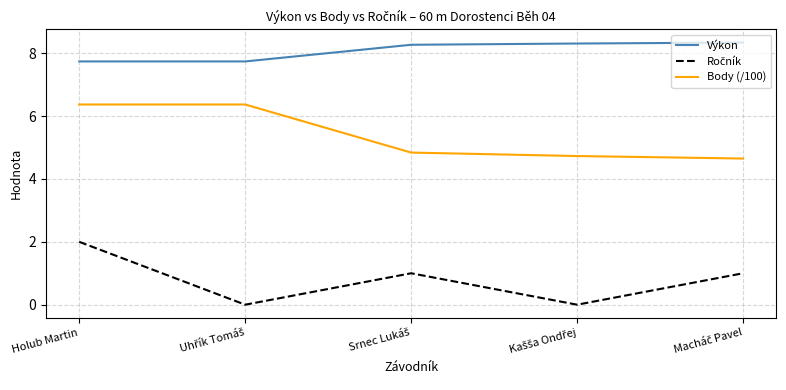

Which series has the largest total across all categories?

Výkon